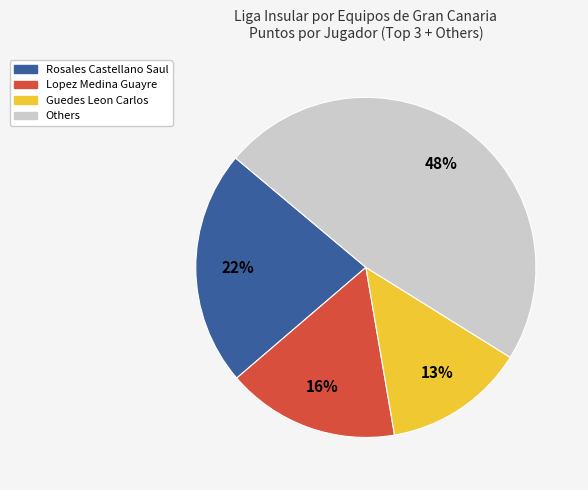

To the nearest percent, what is the average slice percentage?

25%